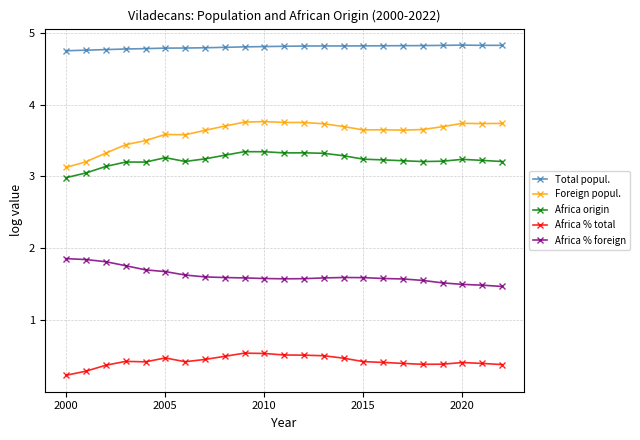

The Africa % total series shows 0.8 at 2005. True or false?

False